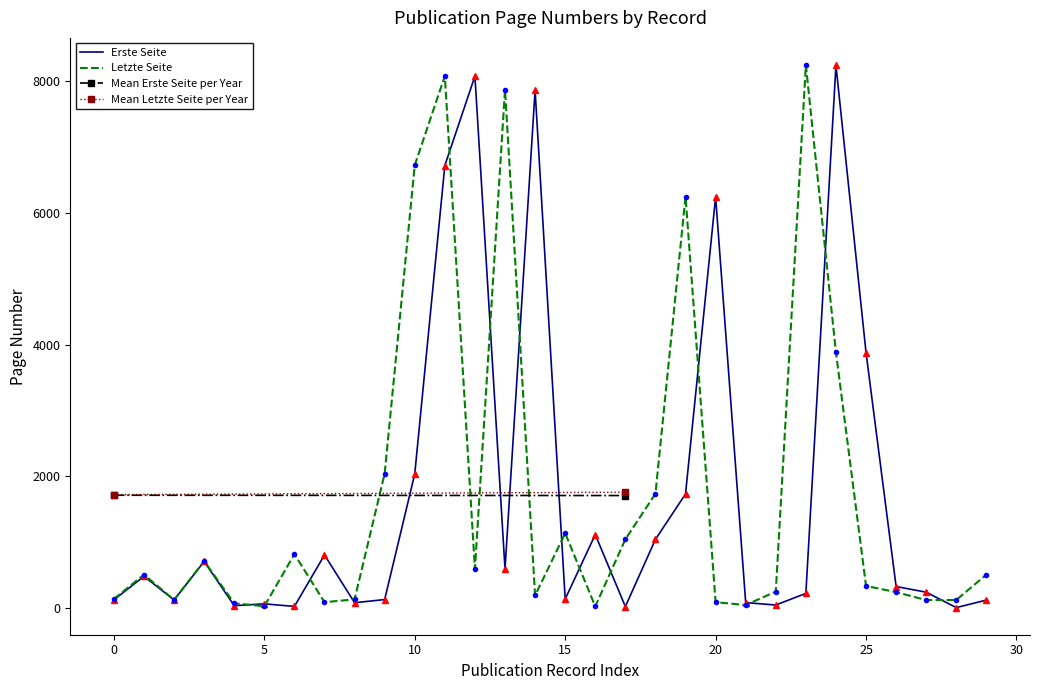

The value of Erste Seite at 10 is 597. True or false?

False